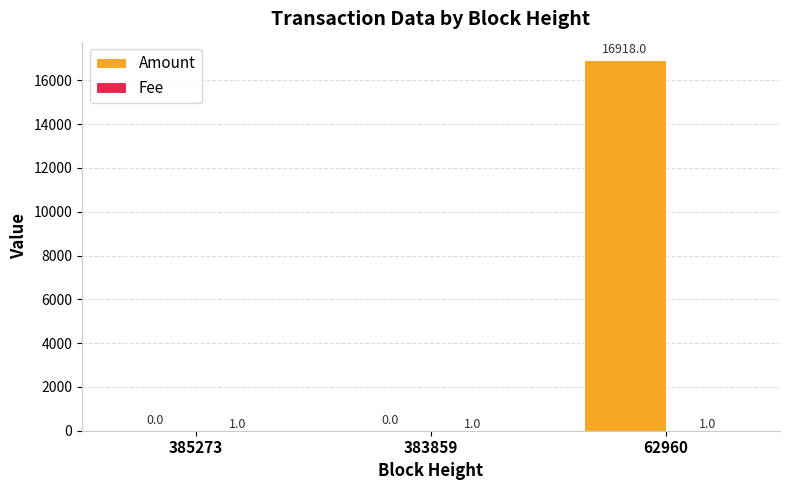

The value of Amount at 62960 is 16918. True or false?

True